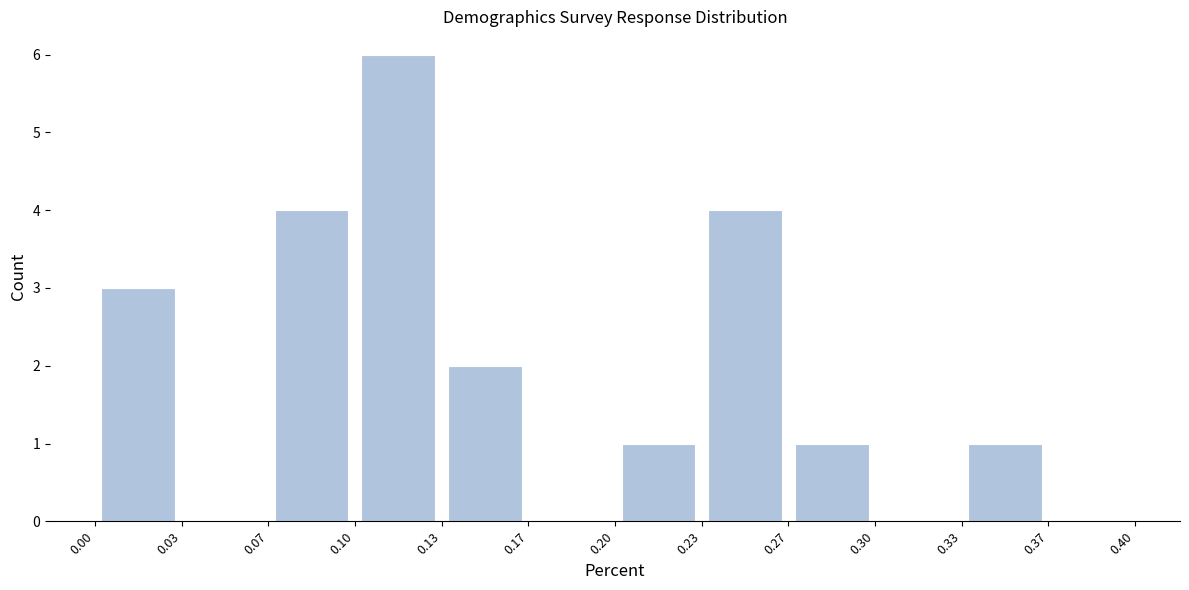

How tall is the bar that spans 0.23 to 0.27 on the x-axis? The values are not printed on the chart, so give them approximately, as read against the axis.

4